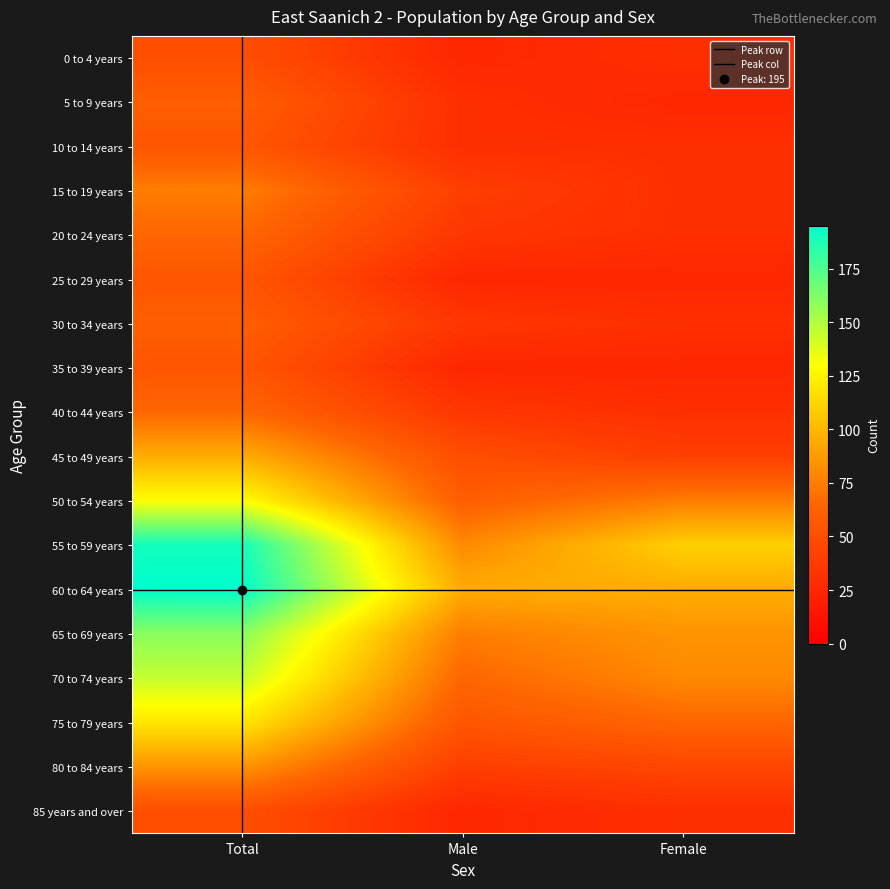

List the labels in order of 25 to 29 years value, smallest first.

Male, Female, Total